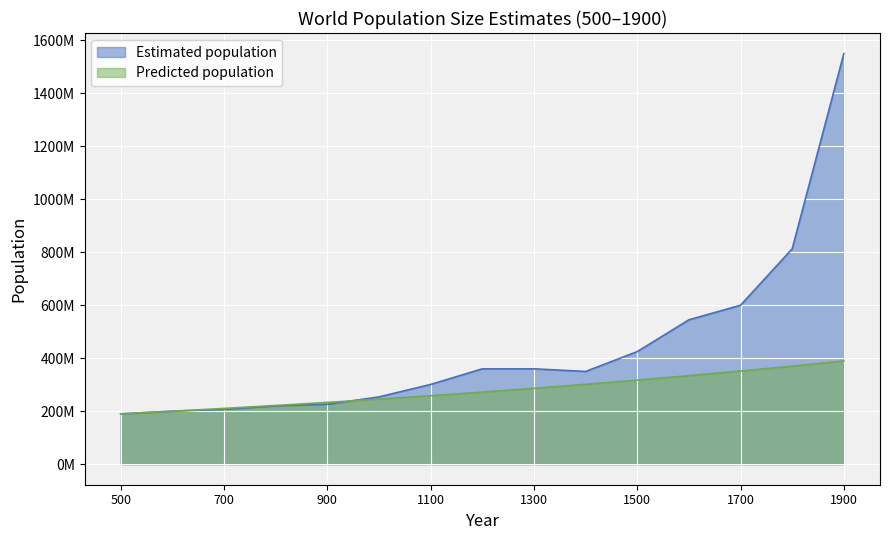

Reading left to right, transcribe all the data shown in this chart.

Estimated population: 500=190000000.0	600=200000000.0	700=207000000.0	800=220000000.0	900=226000000.0	1000=254000000.0	1100=301000000.0	1200=360000000.0	1300=360000000.0	1400=350000000.0	1500=425000000.0	1600=545000000.0	1700=600000000.0	1800=813000000.0	1900=1550000000.0
Predicted population: 500=190000000.0	600=200000000.0	700=210526315.8	800=221606648.2	900=233270156.0	1000=245547532.6	1100=258471087.0	1200=272074828.4	1300=286394556.2	1400=301467953.9	1500=317334688.3	1600=334036514.0	1700=351617383.2	1800=370123561.2	1900=389603748.7